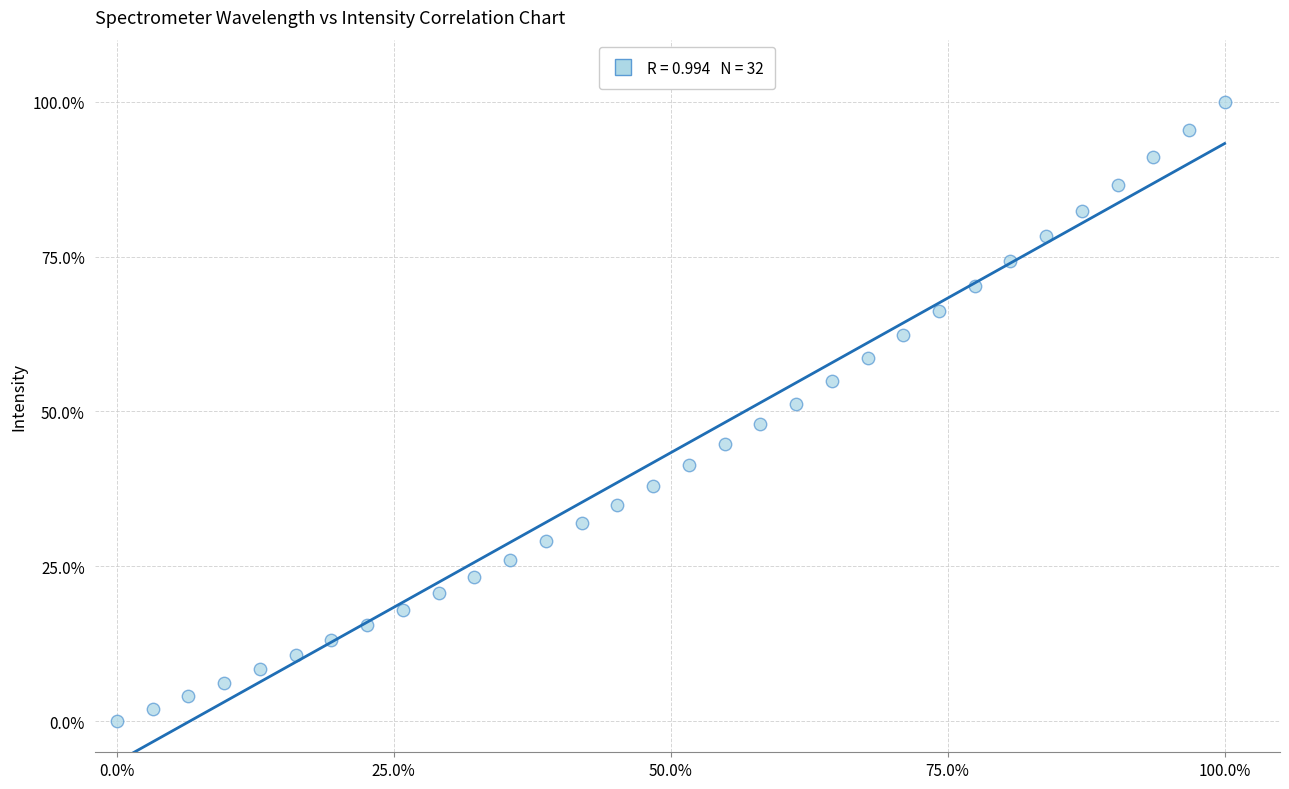

What is the range of Y values (max minus min)?

100.0